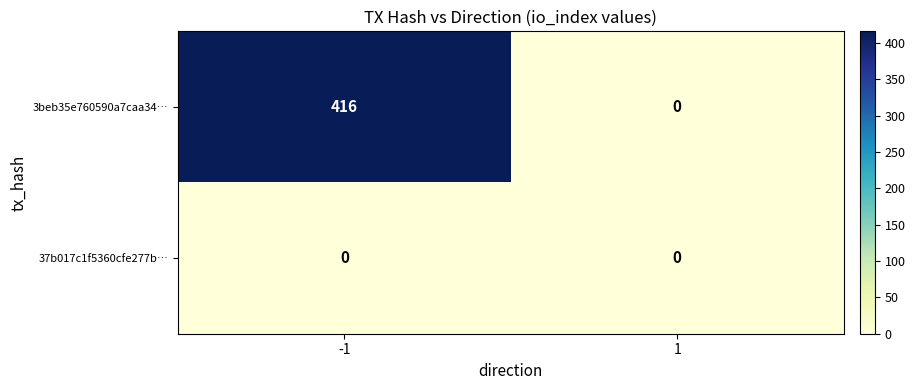

Reading left to right, list all the values displayed in this chart.

3beb35e760590a7caa34…: 416	0
37b017c1f5360cfe277b…: 0	0